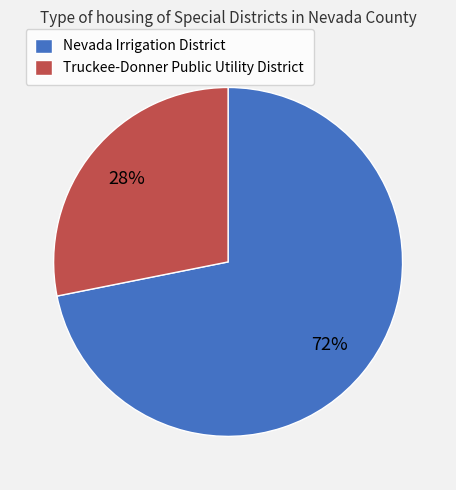

Which slice is the largest?

Nevada Irrigation District